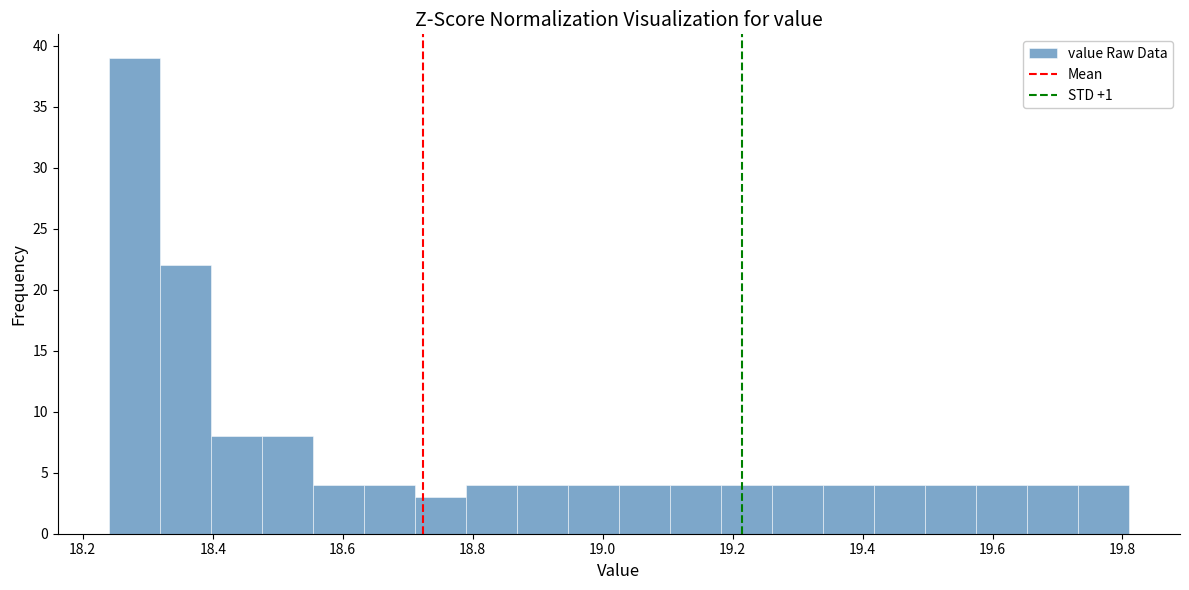

Read against the x-axis, roughly where is the centre of the tallest bar?

18.28